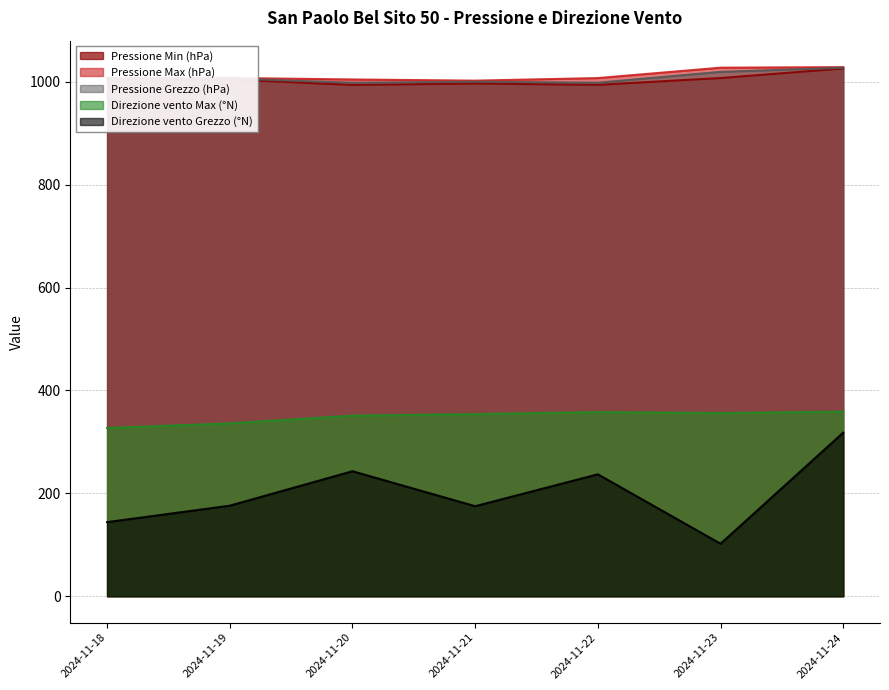

Reading left to right, transcribe all the data shown in this chart.

Pressione Min (hPa): 2024-11-18=1006.2	2024-11-19=1004.8	2024-11-20=994.0	2024-11-21=996.8	2024-11-22=994.2	2024-11-23=1007.4	2024-11-24=1026.0
Pressione Max (hPa): 2024-11-18=1007.8	2024-11-19=1007.5	2024-11-20=1004.6	2024-11-21=1002.3	2024-11-22=1007.3	2024-11-23=1027.5	2024-11-24=1028.6
Pressione Grezzo (hPa): 2024-11-18=1006.9	2024-11-19=1006.5	2024-11-20=998.2	2024-11-21=1000.2	2024-11-22=998.3	2024-11-23=1019.4	2024-11-24=1027.3
Direzione vento Max (°N): 2024-11-18=327.0	2024-11-19=336.0	2024-11-20=351.0	2024-11-21=354.0	2024-11-22=358.0	2024-11-23=356.0	2024-11-24=359.0
Direzione vento Grezzo (°N): 2024-11-18=144.0	2024-11-19=176.0	2024-11-20=243.0	2024-11-21=175.0	2024-11-22=237.0	2024-11-23=102.0	2024-11-24=318.0